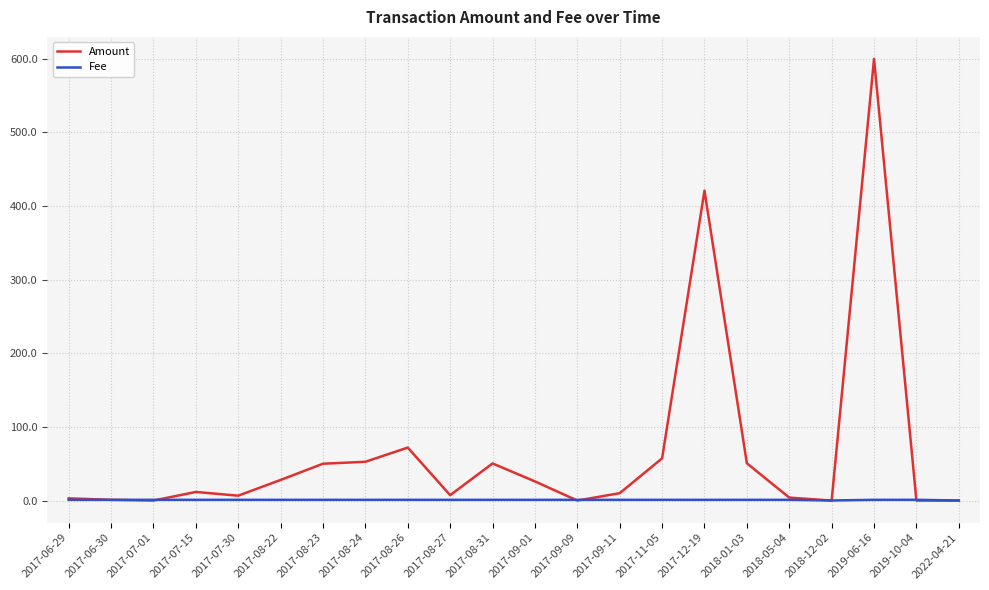

List the series in order of their peak value, highest first.

Amount, Fee